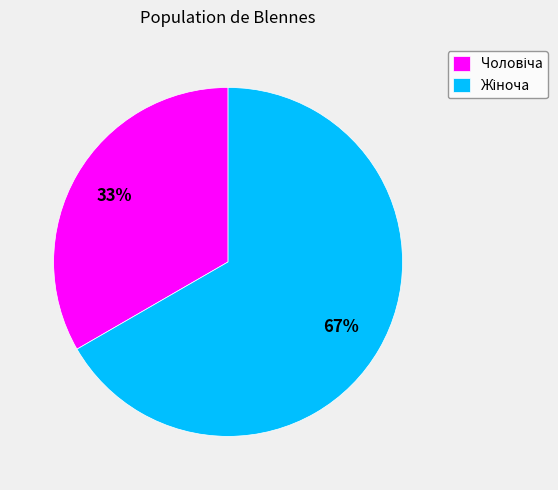

To the nearest percent, what is the average slice percentage?

50%